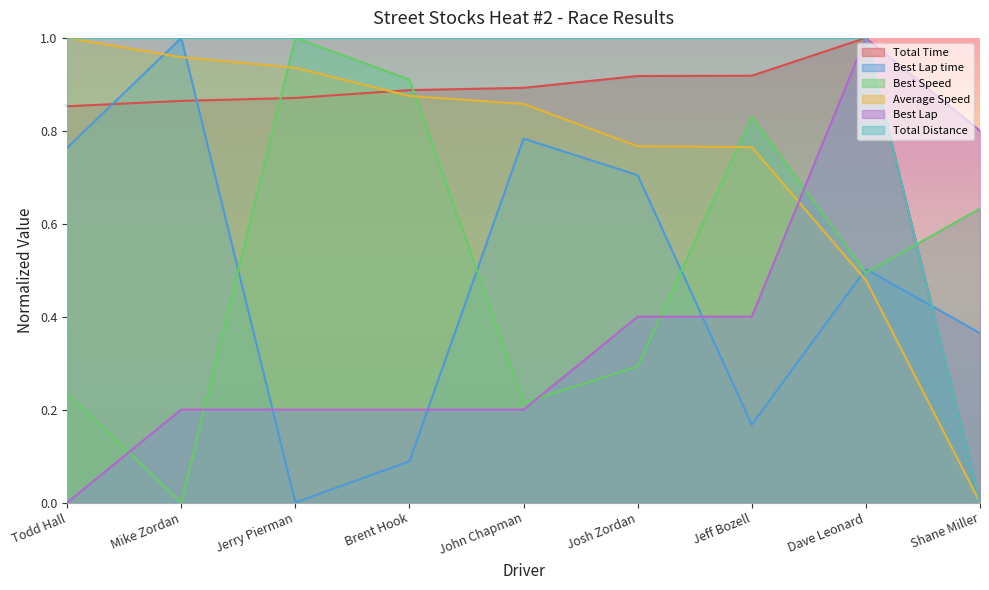

What are all the series names shown in the legend?

Total Time, Best Lap time, Best Speed, Average Speed, Best Lap, Total Distance